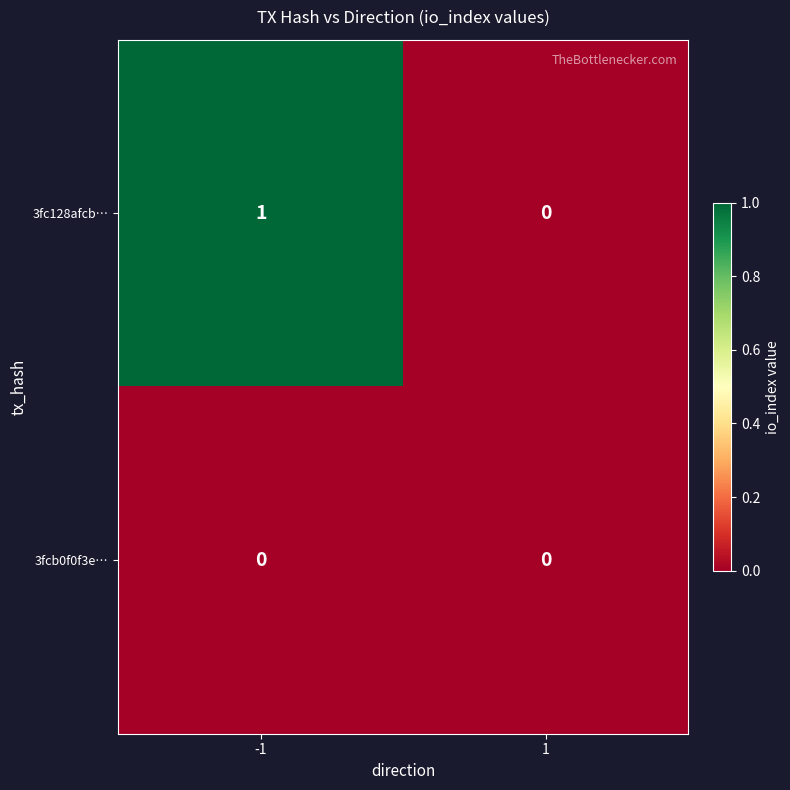

Which series changed the most between -1 and 1?

3fc128afcb…